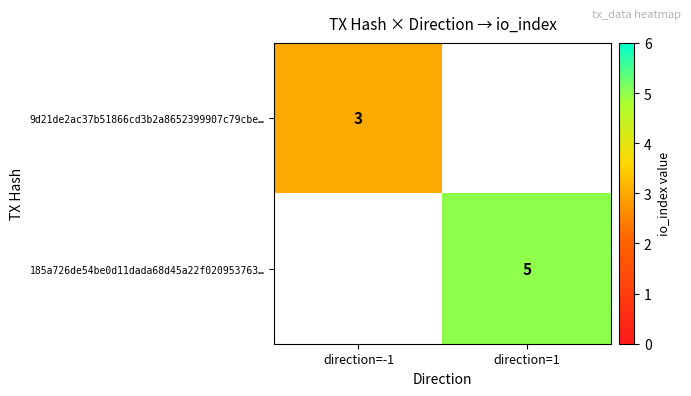

Is it true that 9d21de2ac37b51866cd3b2a8652399907c79cbe… equals 5 at direction=-1?

False